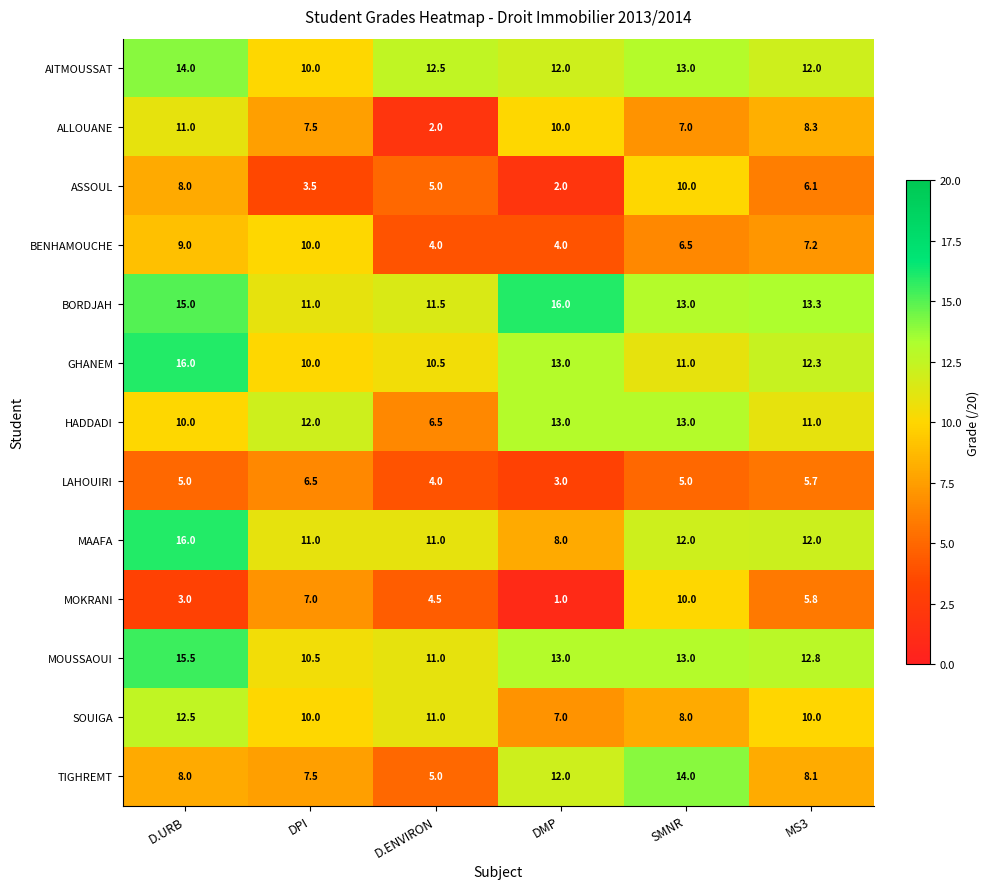

What is the spread (max minus min) of values at D.URB?

13.0